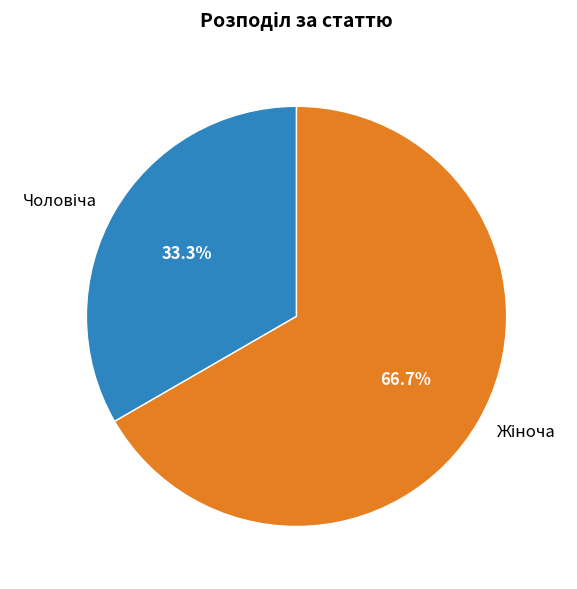

To the nearest percent, what is the difference between the largest and smallest slice percentages?

33%